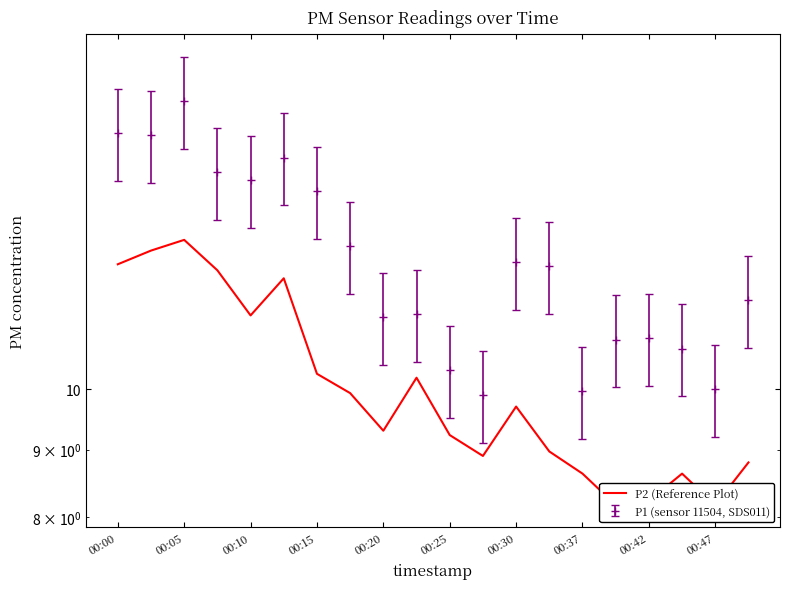

What is the sum of the values at 00:30 and 00:25?

18.9